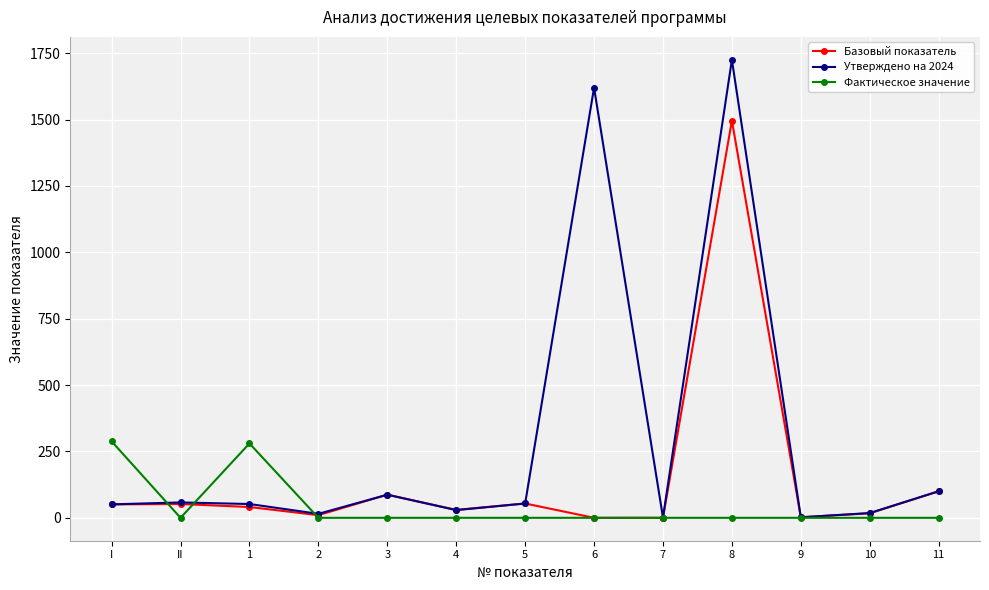

What is the label of the 11th point from the right?

1